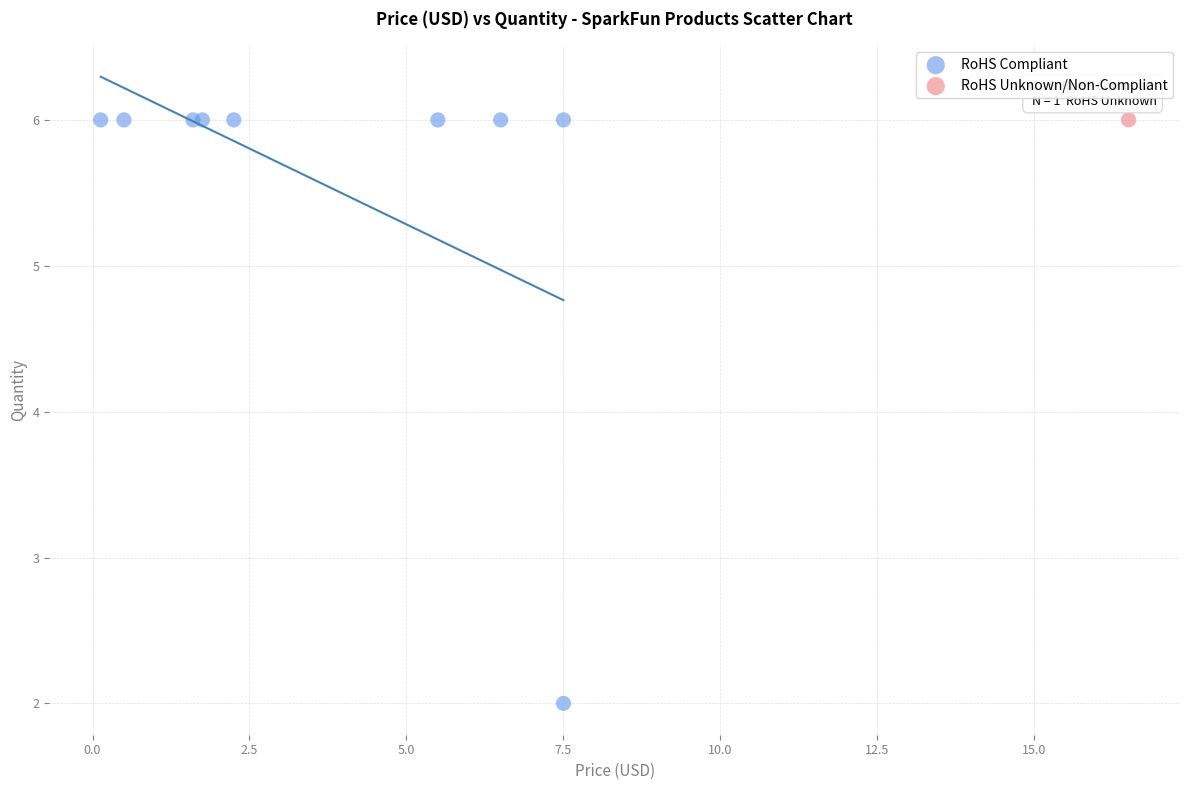

What are all the series names shown in the legend?

RoHS Compliant, RoHS Unknown/Non-Compliant